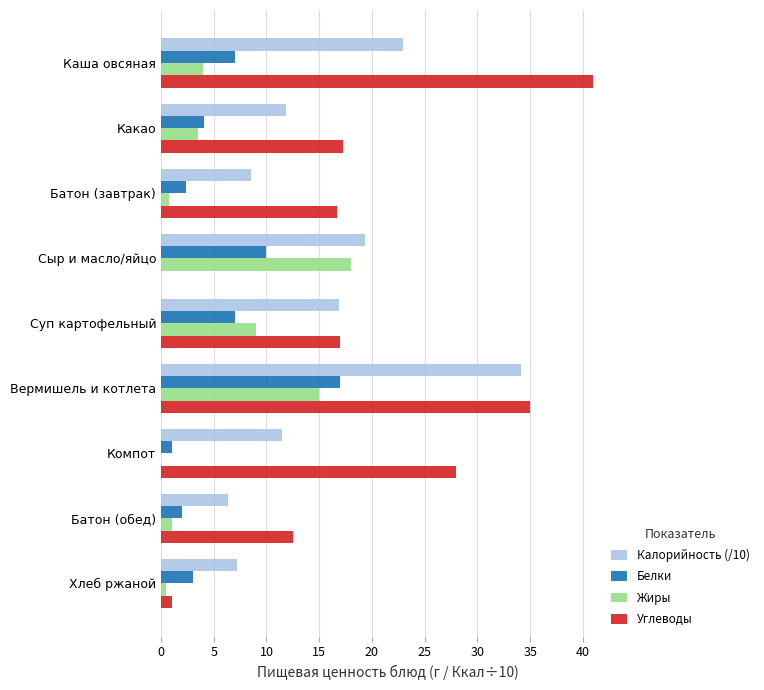

Which series changed the most between Какао and Вермишель и котлета?

Калорийность (/10)